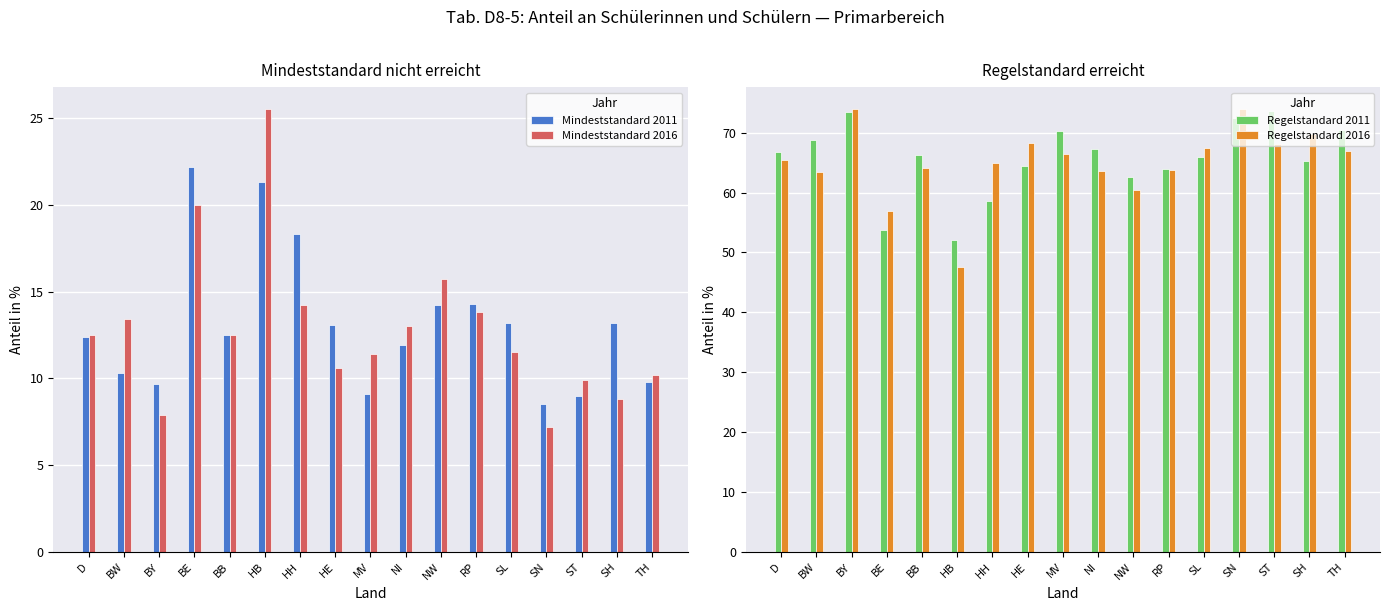

What is the difference between the maximum and minimum values in the Mindeststandard 2016 series?

18.3